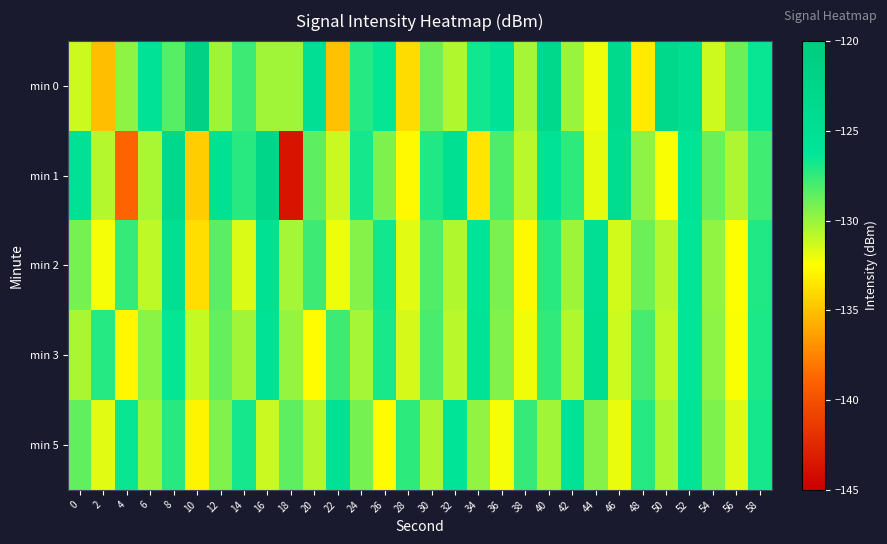

At 22, list the series in order from largest to smallest.

min 5, min 3, min 1, min 2, min 0